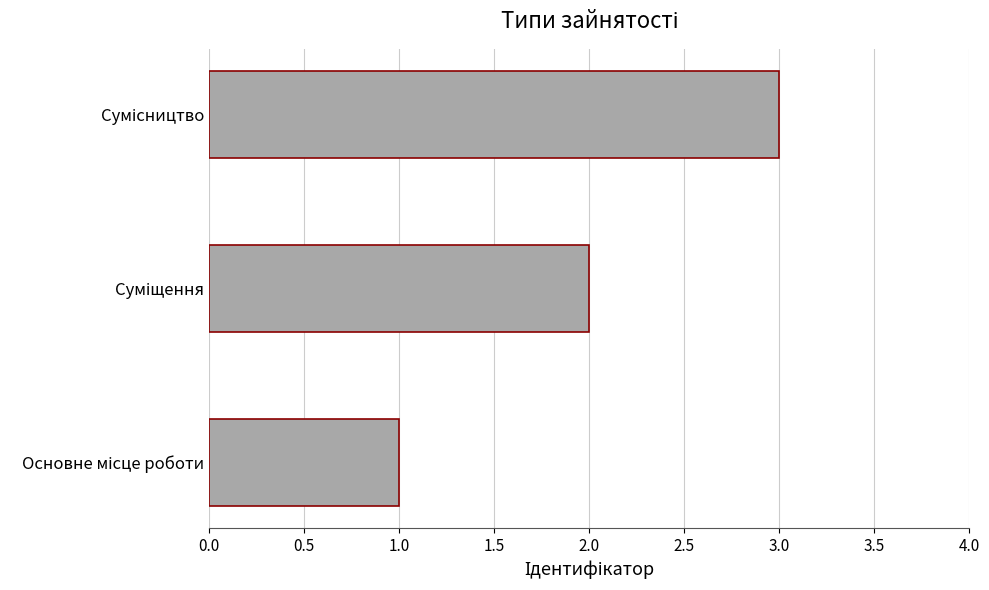

What is the sum of all values?

6